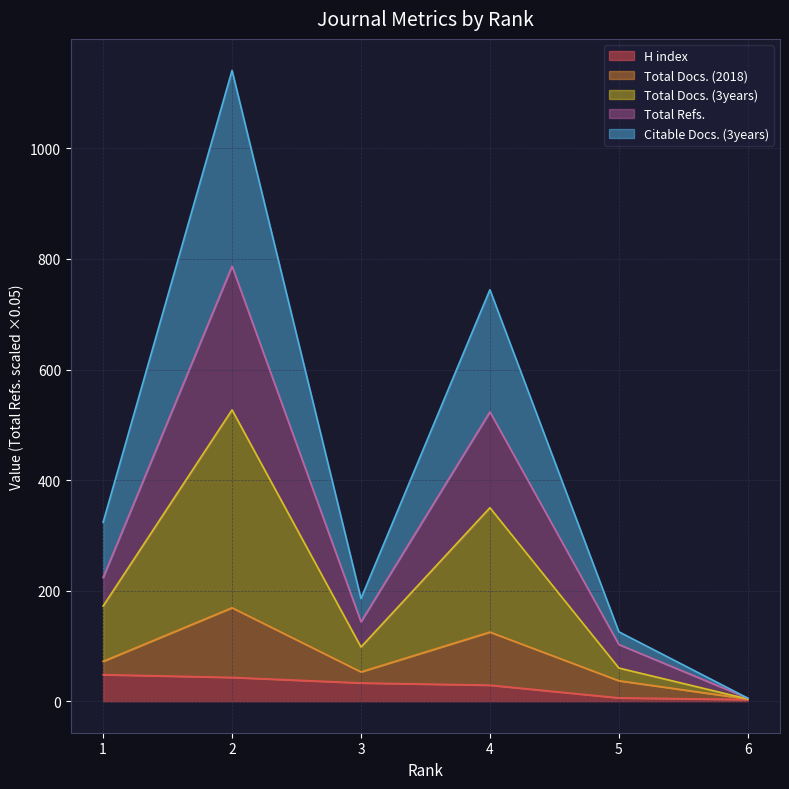

What is the maximum value for H index?

48.0